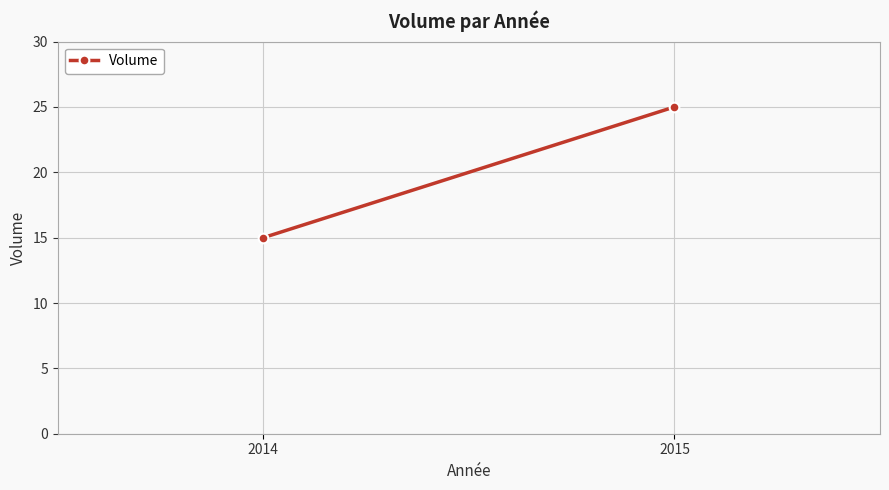

Approximately how many times larger is the value at 2015 compared to 2014?

1.7